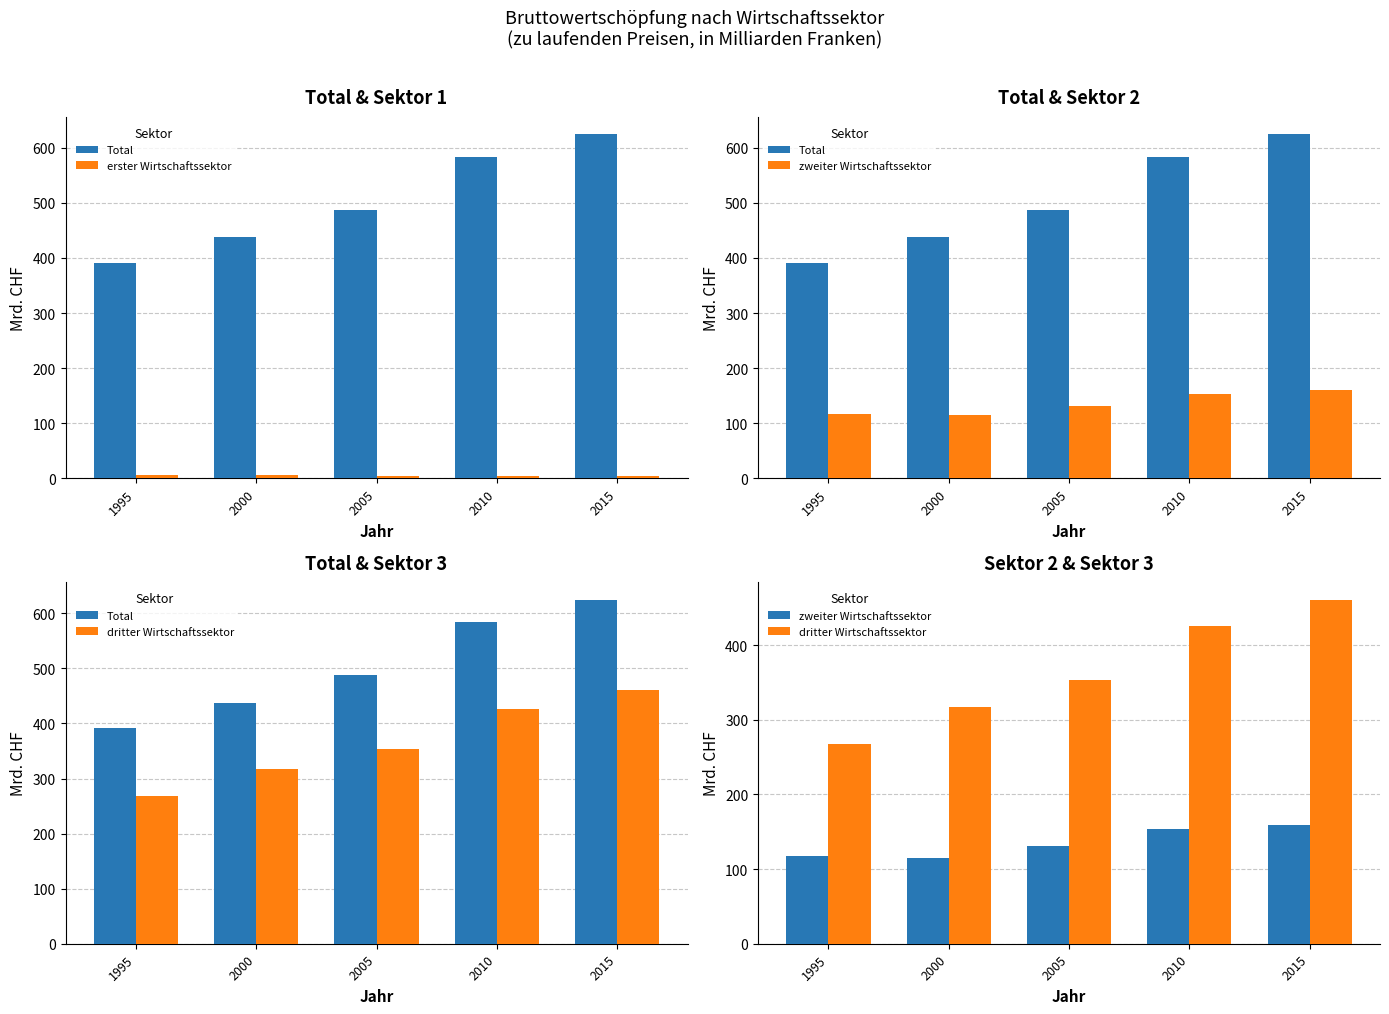

Is the value of zweiter Wirtschaftssektor at 2000 greater than the value of dritter Wirtschaftssektor at 1995?

No